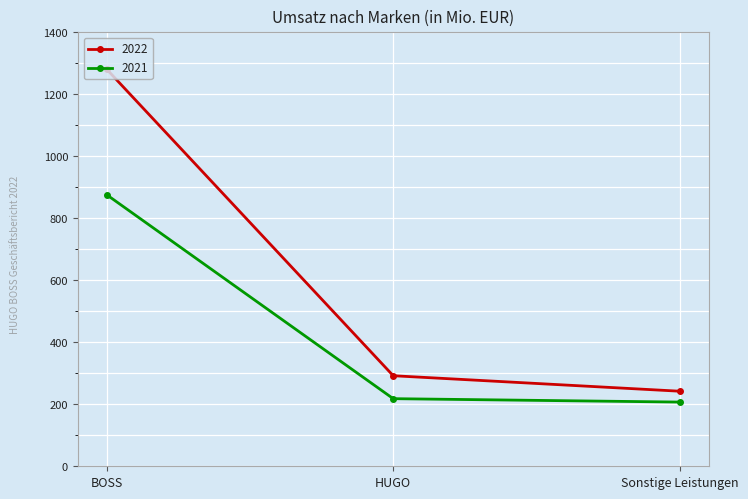

Is this an area chart (filled region under the line)?

No